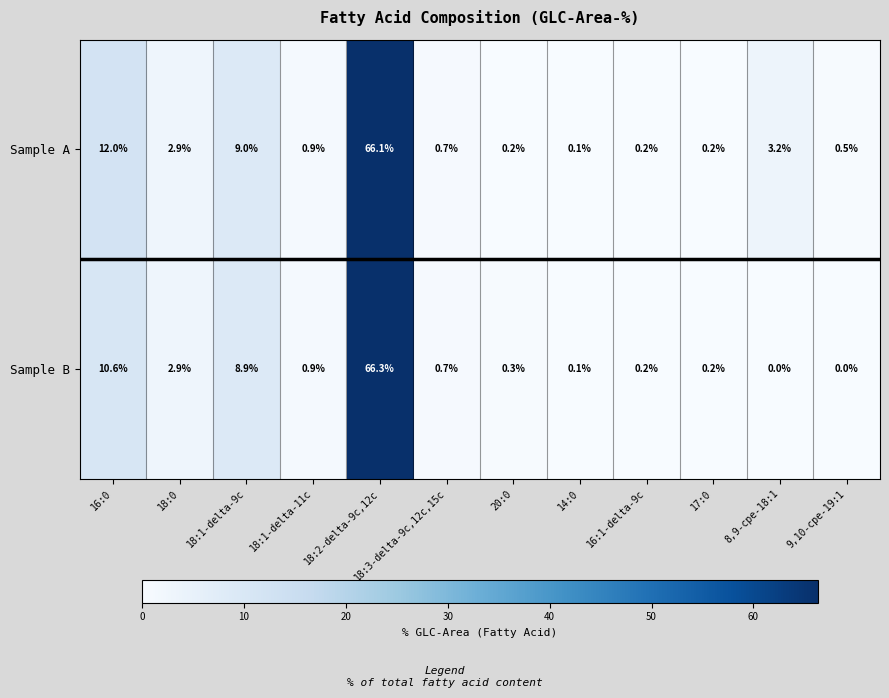

Which label corresponds to the largest value in the chart?

18:2-delta-9c,12c